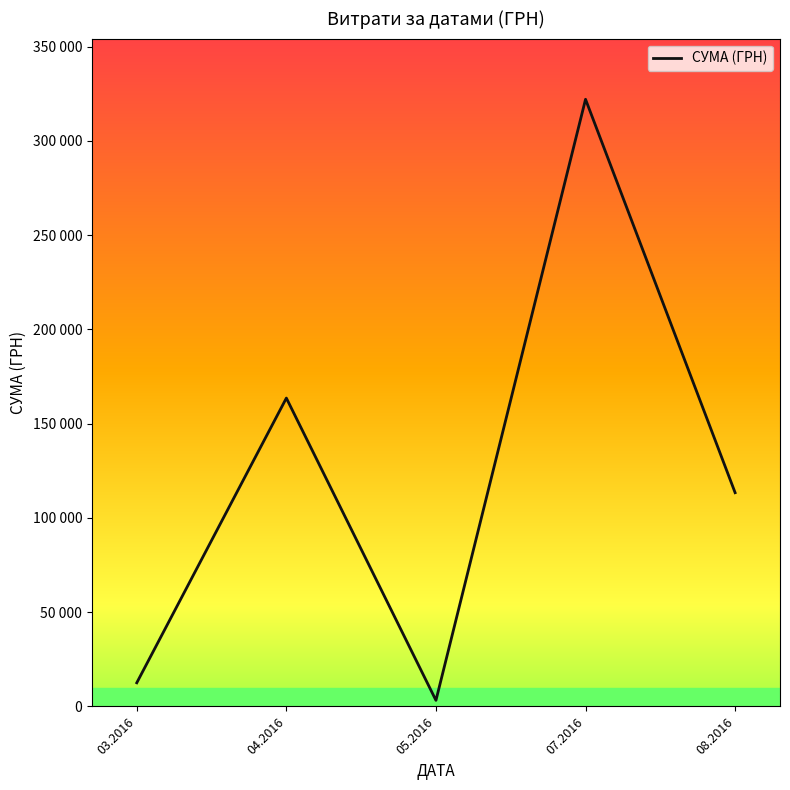

What is the average value?

122974.3